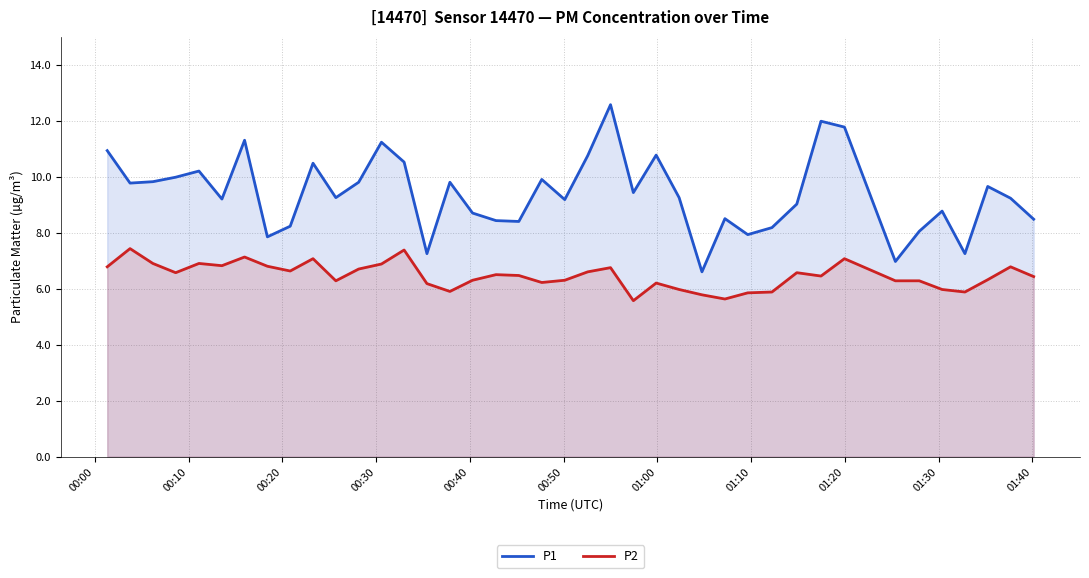

Which series has the largest range (max minus min)?

P1